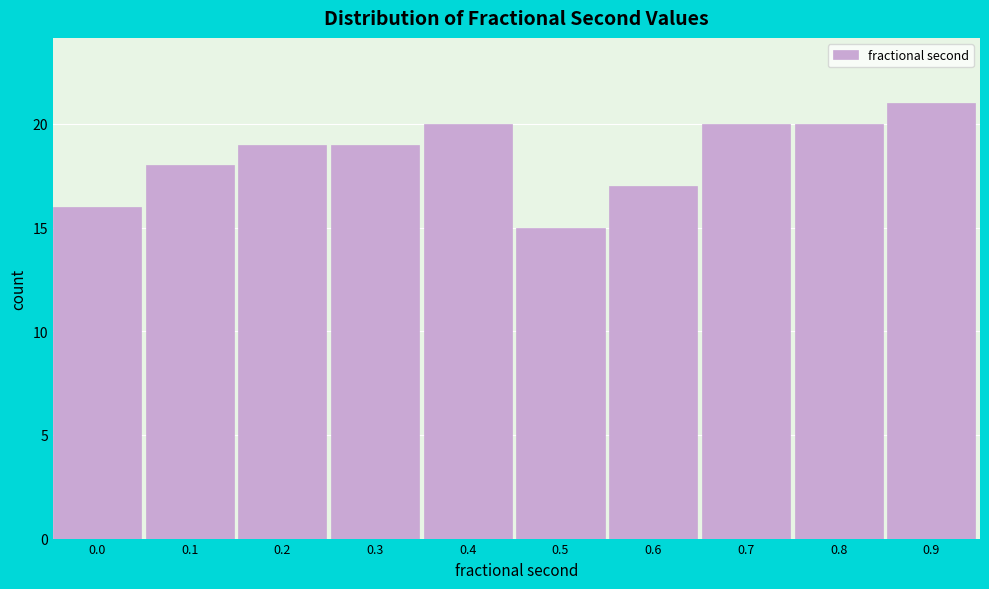

Reading right to left, what are all the values shown in this chart?

21	20	20	17	15	20	19	19	18	16